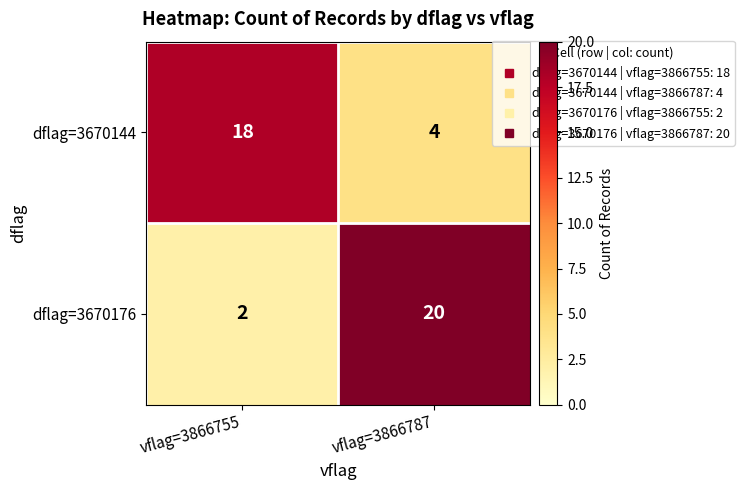

Which series has the widest spread of values?

dflag=3670176